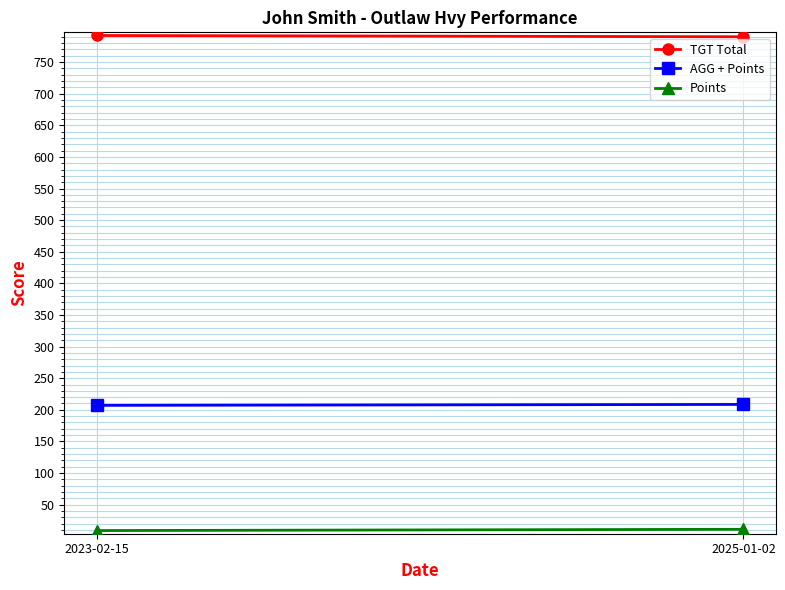

What position from the left is 2025-01-02?

2